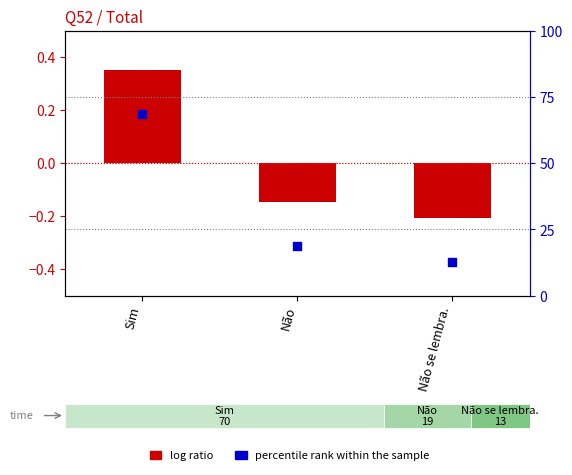

Which series has the largest total across all categories?

percentile rank within the sample